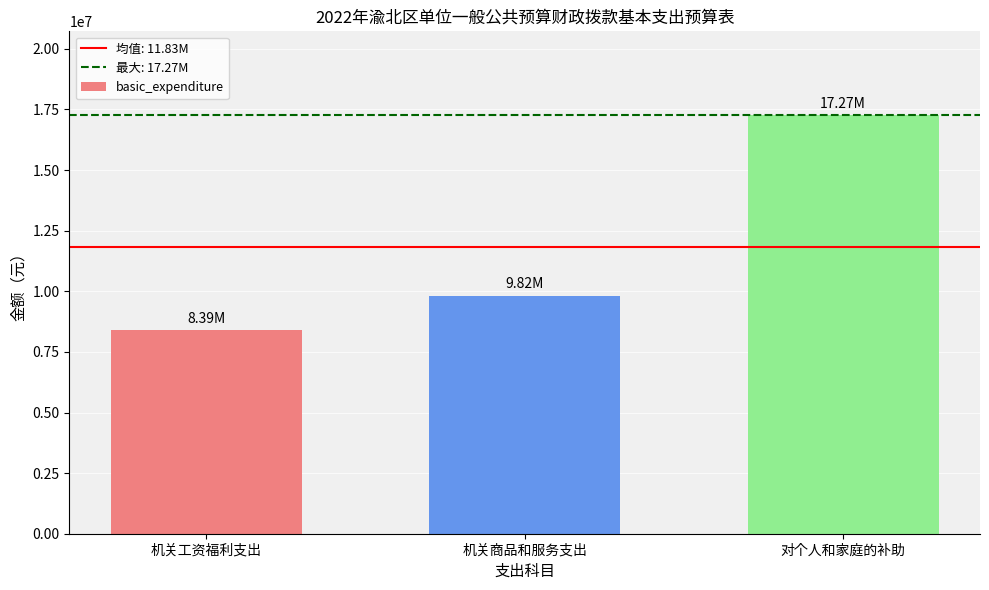

List the labels in order of value, smallest first.

机关工资福利支出, 机关商品和服务支出, 对个人和家庭的补助